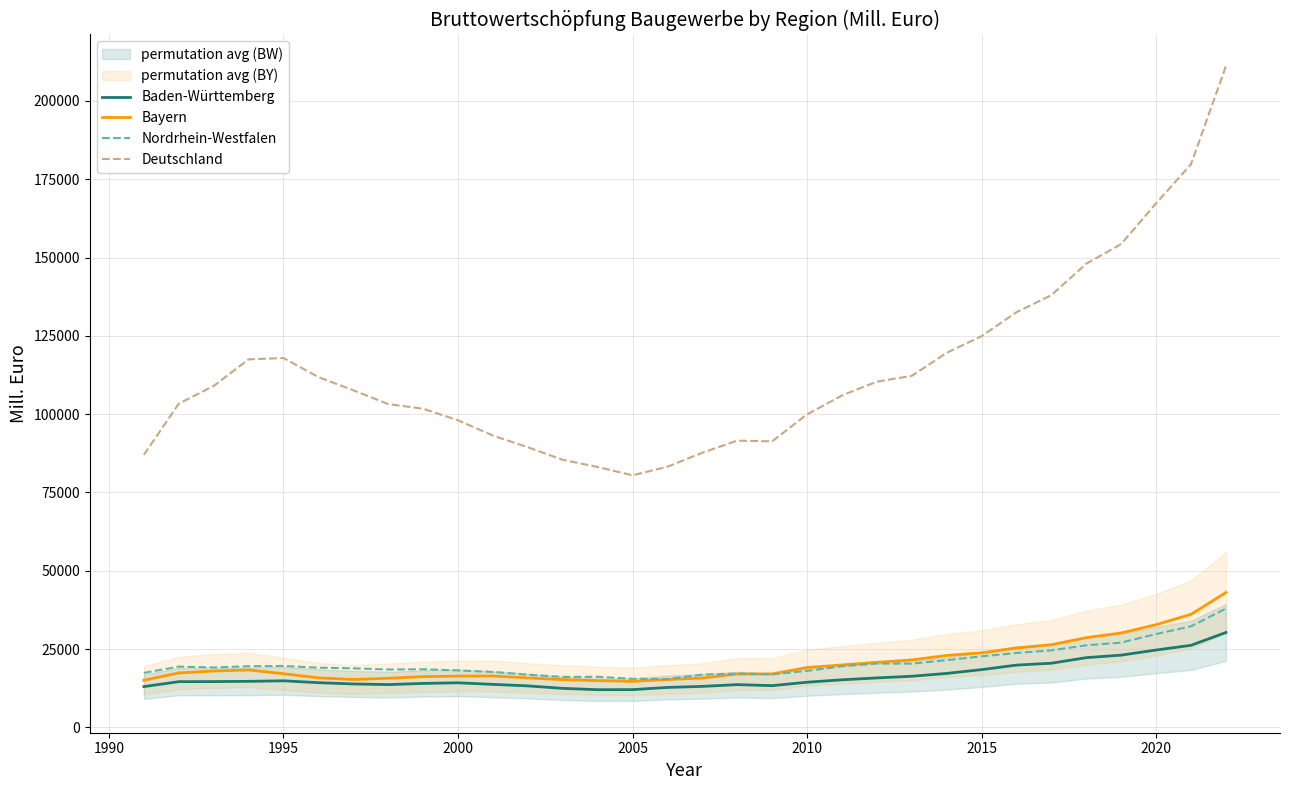

What is the maximum value for Deutschland?

211102.0